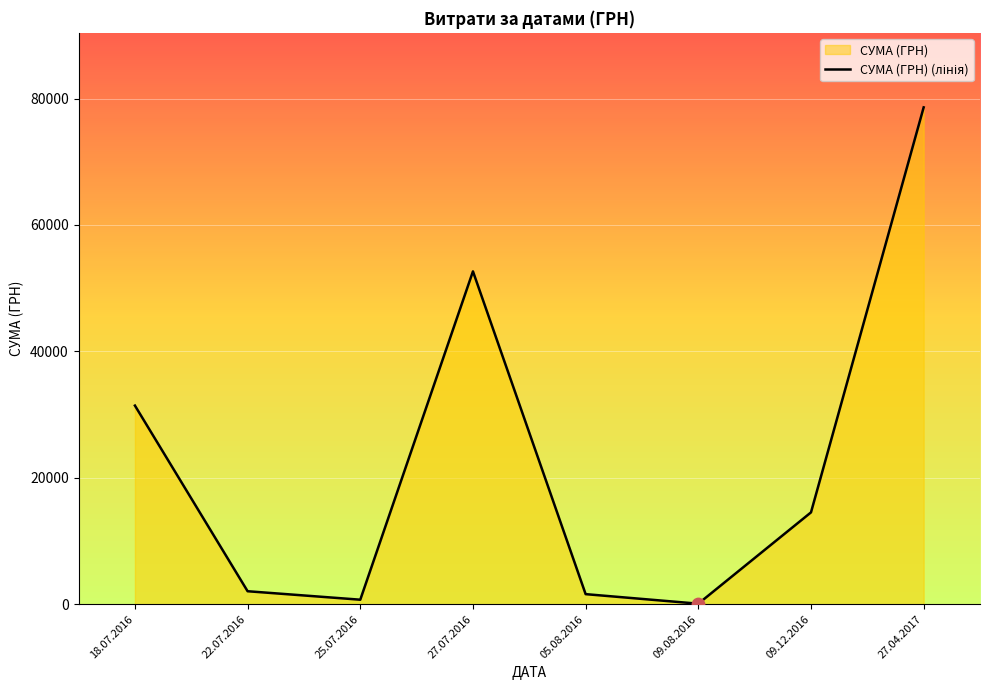

Approximately how many times larger is the value at 25.07.2016 compared to 05.08.2016?

0.4